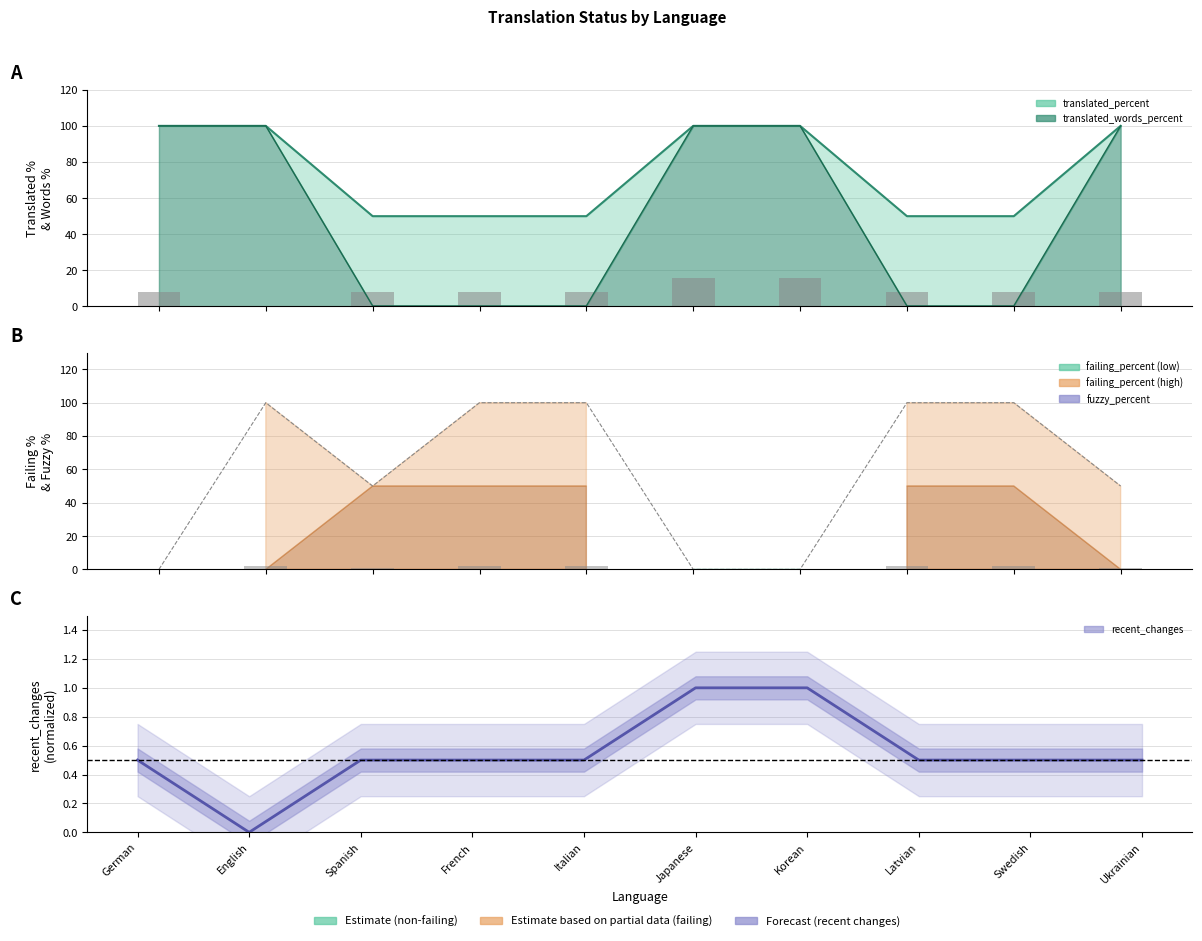

Which series has the largest total across all categories?

translated_percent